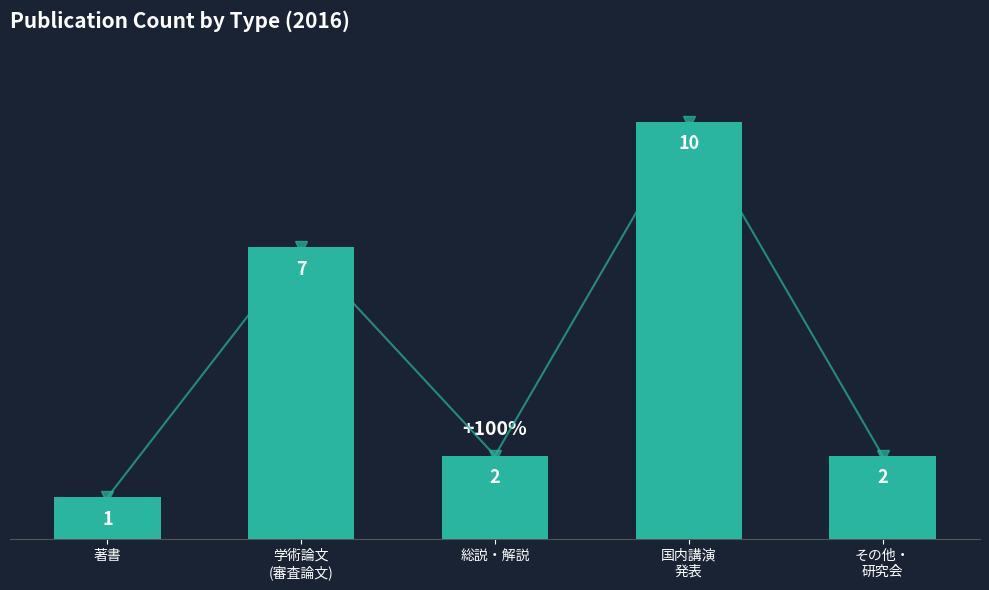

Rank the categories by value from highest to lowest.

国内講演
発表, 学術論文
(審査論文), 総説・解説, その他・
研究会, 著書